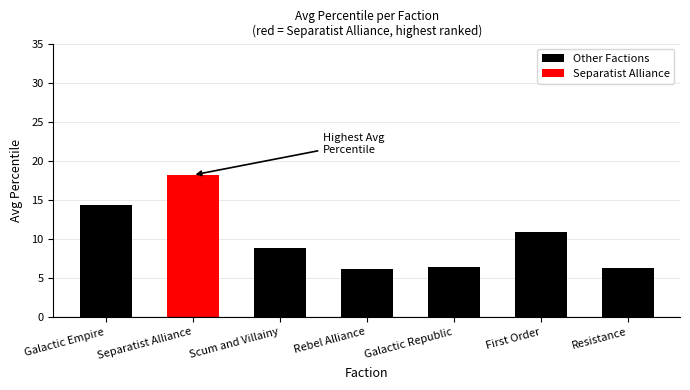

Rank the categories by value from highest to lowest.

Separatist Alliance, Galactic Empire, First Order, Scum and Villainy, Galactic Republic, Resistance, Rebel Alliance